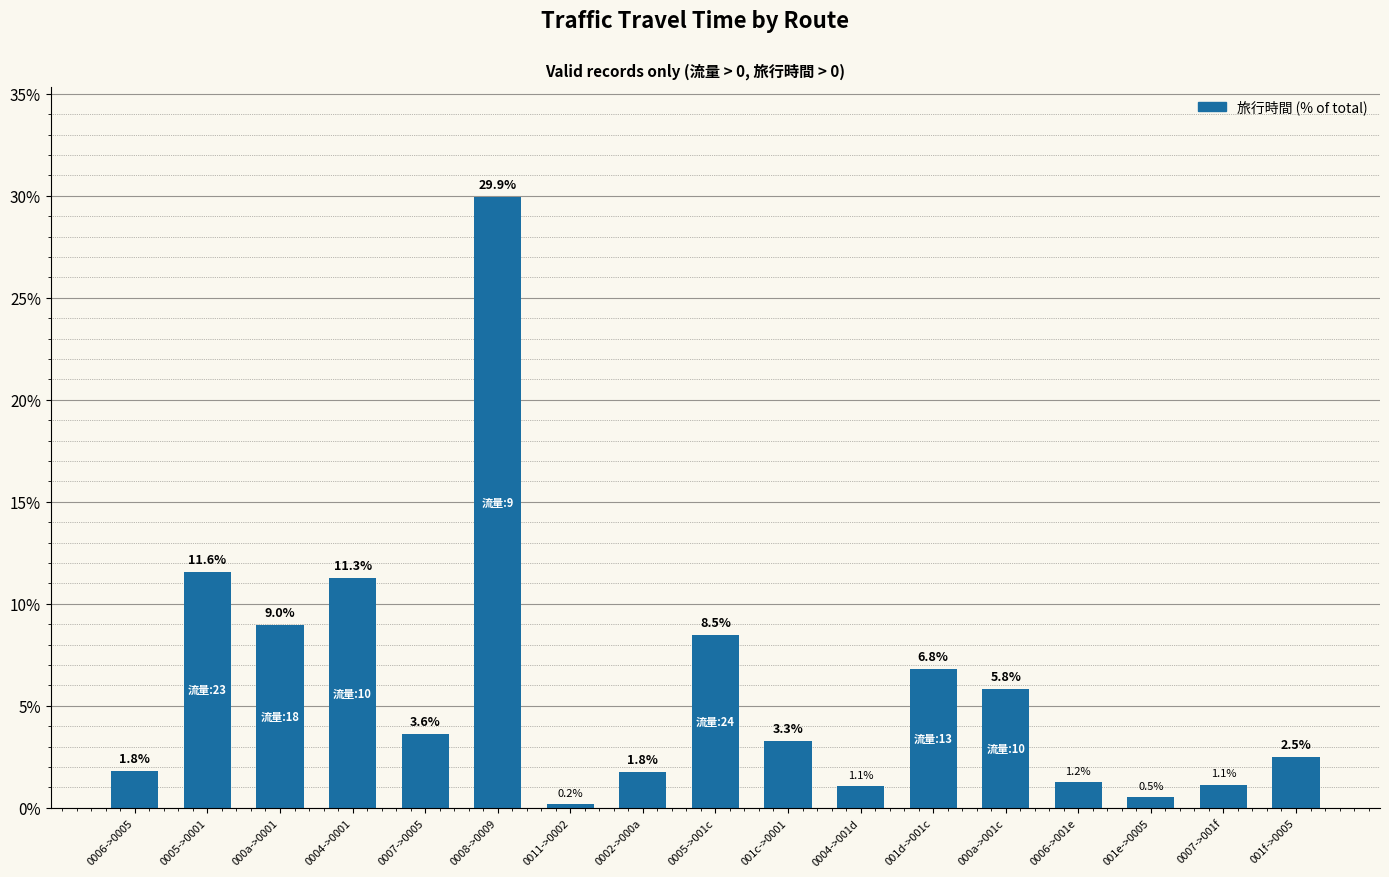

What is the label of the 11th bar from the right?

0011->0002